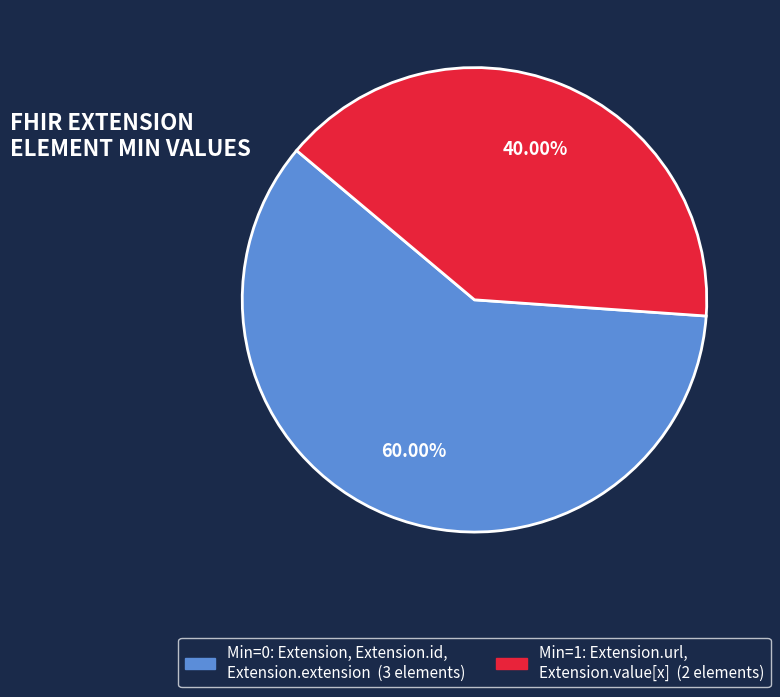

Does any single category account for the majority?

Yes